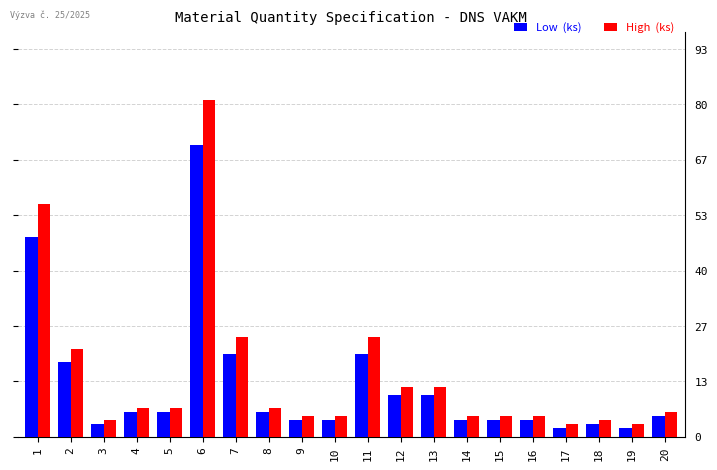

How many bars are there in total?

40